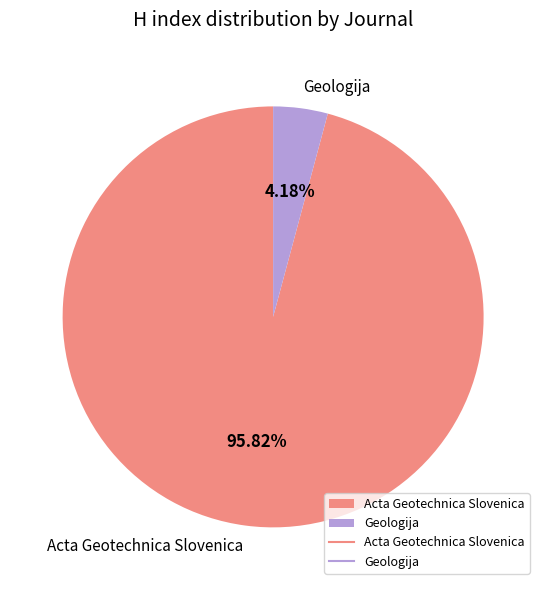

To the nearest percent, what portion does Geologija represent?

4%